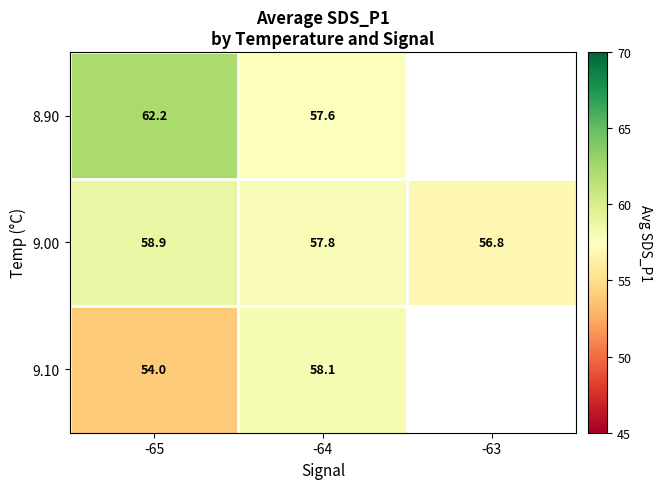

Is the value of 9.00 at -63 greater than the value of 8.90 at -64?

No